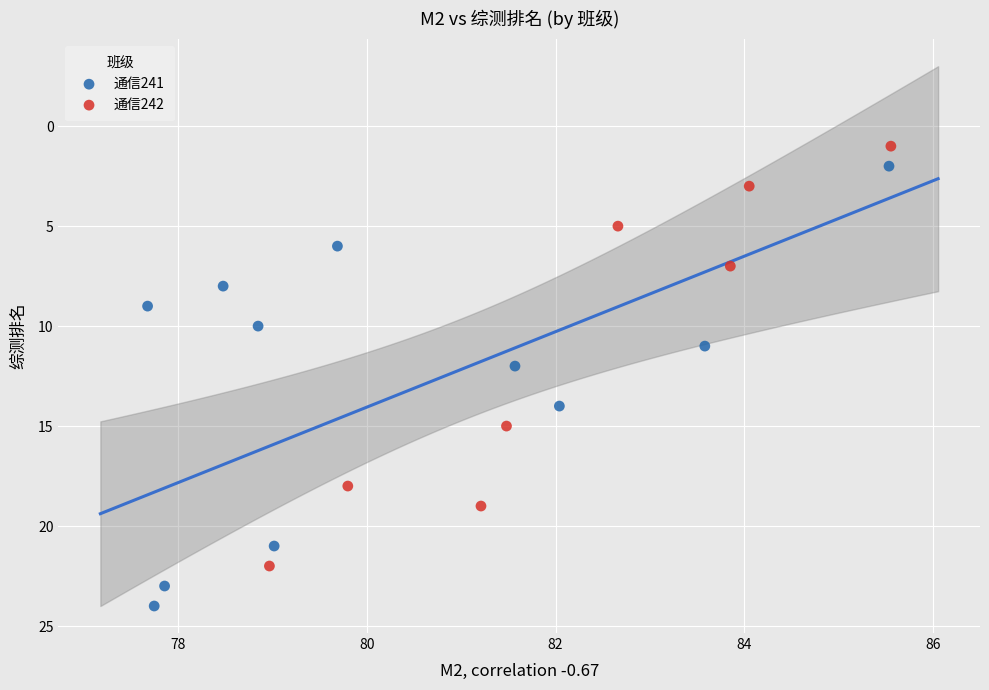

Which series reaches the maximum Y coordinate?

通信241